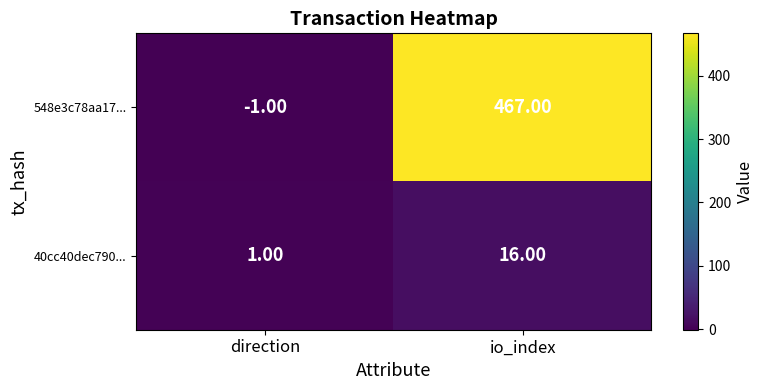

Which label corresponds to the smallest value in the chart?

direction